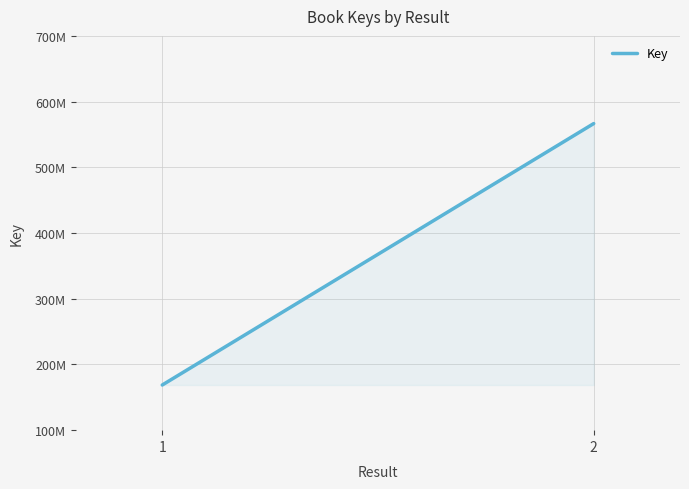

Between 1 and 2, which is larger?

2